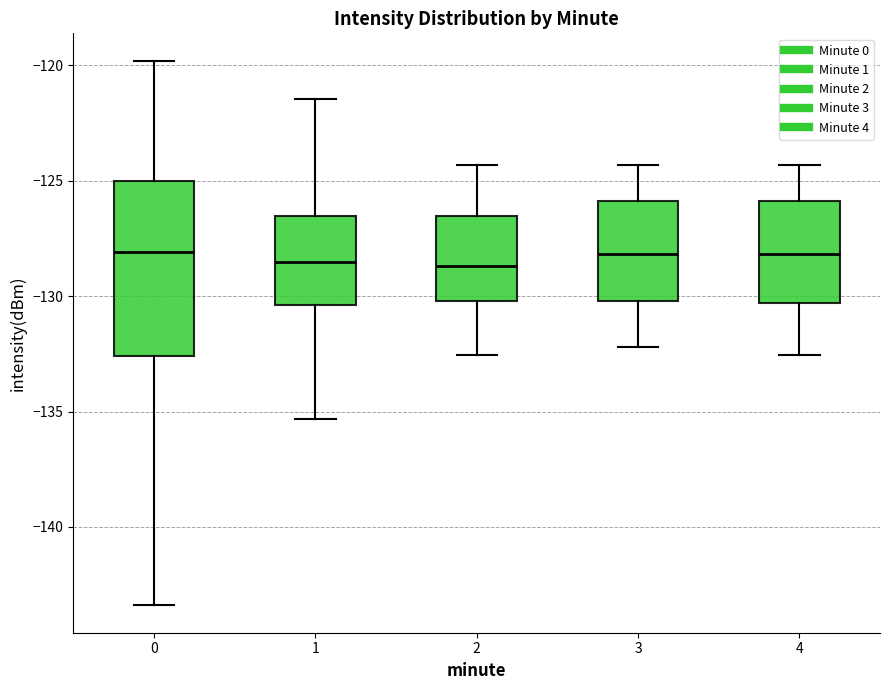

Reading left to right, read every box against the y-axis: the position of its median line, the range the box covers, and the ends of its whiskers. The values are not printed on the chart, so give them approximately, as read against the axis.

0: median -128.0, box -132.5 to -125.0, whiskers -143.5 to -120.0
1: median -128.5, box -130.5 to -126.5, whiskers -135.5 to -121.5
2: median -128.5, box -130.0 to -126.5, whiskers -132.5 to -124.5
3: median -128.0, box -130.0 to -126.0, whiskers -132.0 to -124.5
4: median -128.0, box -130.5 to -126.0, whiskers -132.5 to -124.5